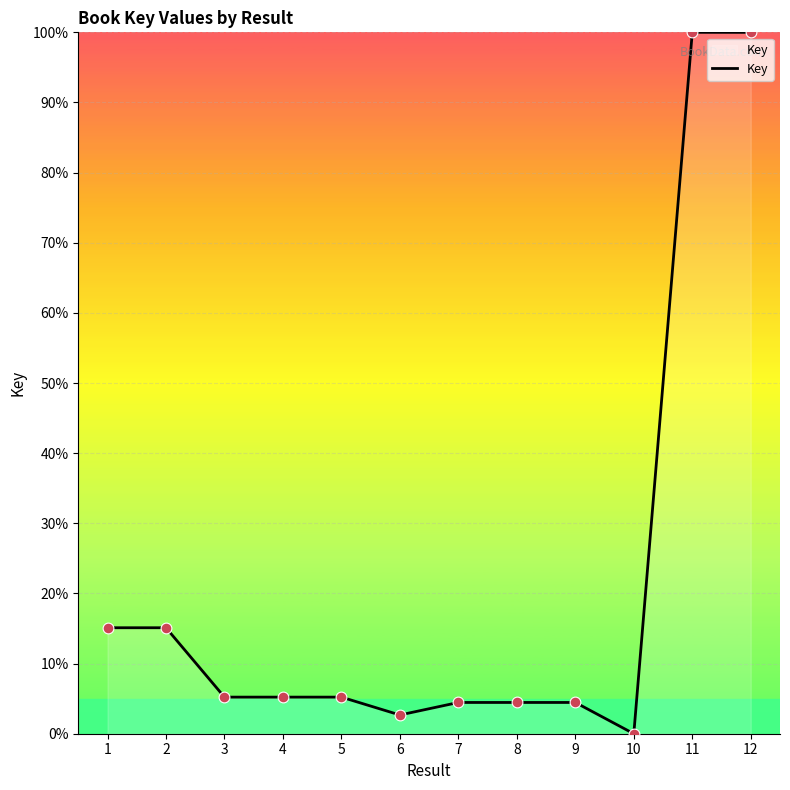

What is the change in value from 4 to 8?

-0.8